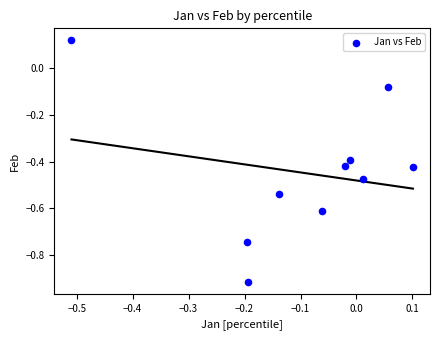

What is the range of Y values (max minus min)?

1.0